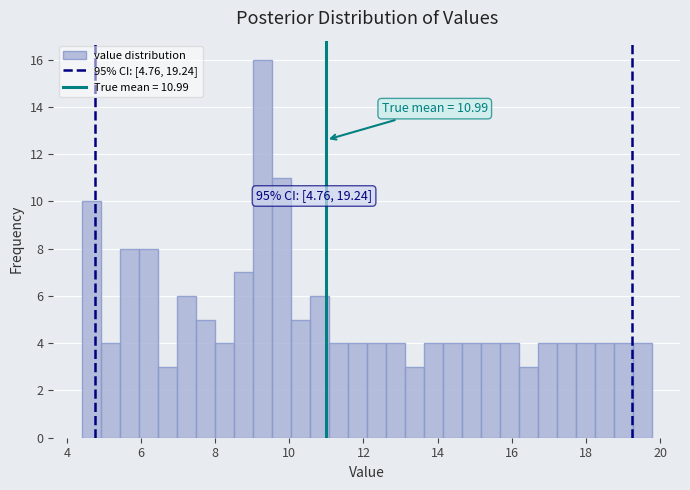

Read against the x-axis, roughly where is the centre of the tallest bar?

9.2